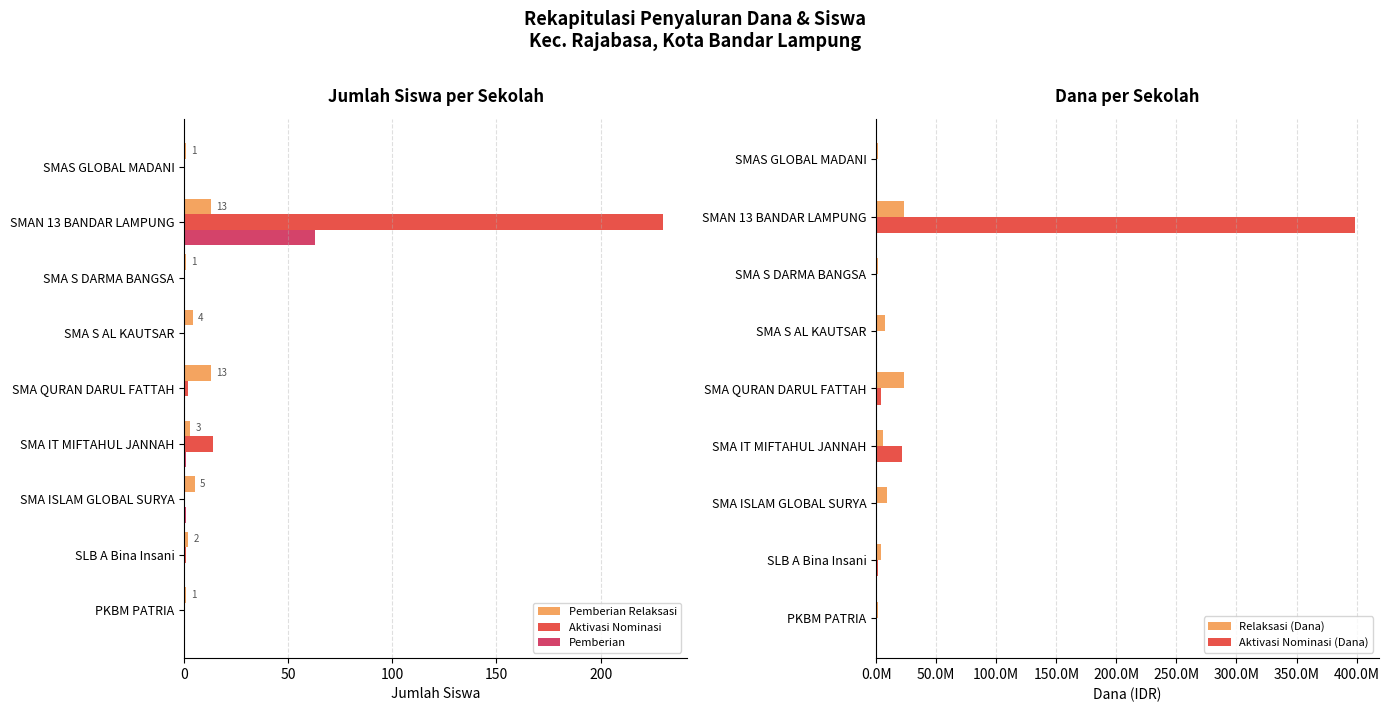

What is the difference between the Pemberian Relaksasi values at SMA ISLAM GLOBAL SURYA and SMA IT MIFTAHUL JANNAH?

2